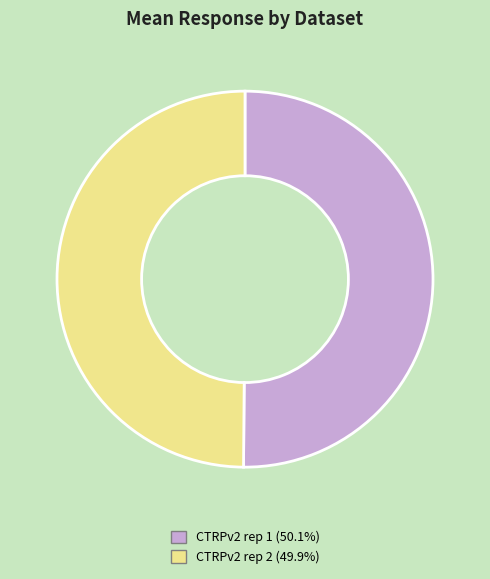

Is the sum of CTRPv2 rep 2 and CTRPv2 rep 1 greater than half?

Yes